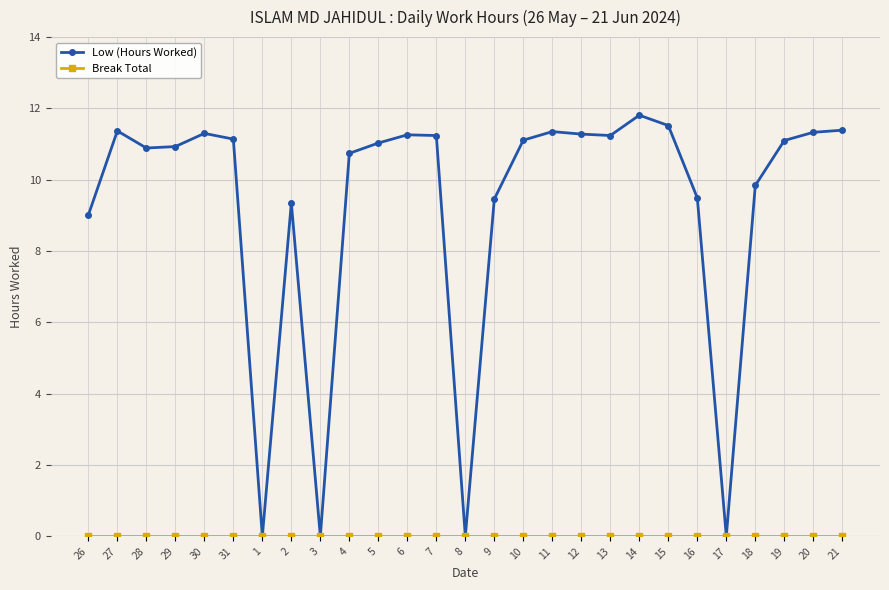

Which series has the largest range (max minus min)?

Low (Hours Worked)